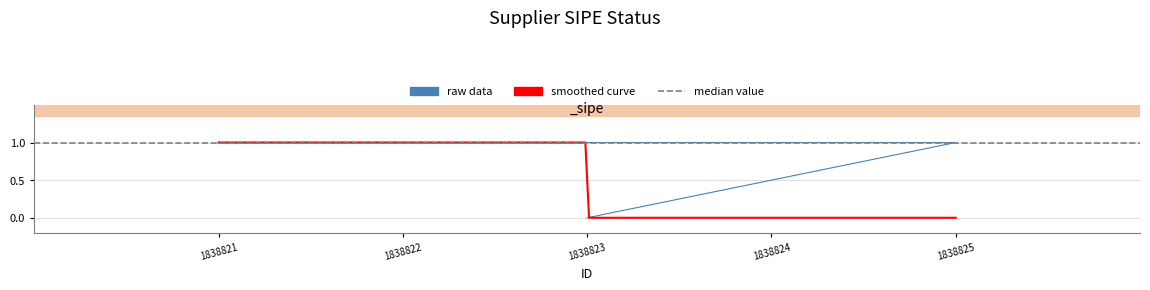

At which label is the value closest to 0?

1838823